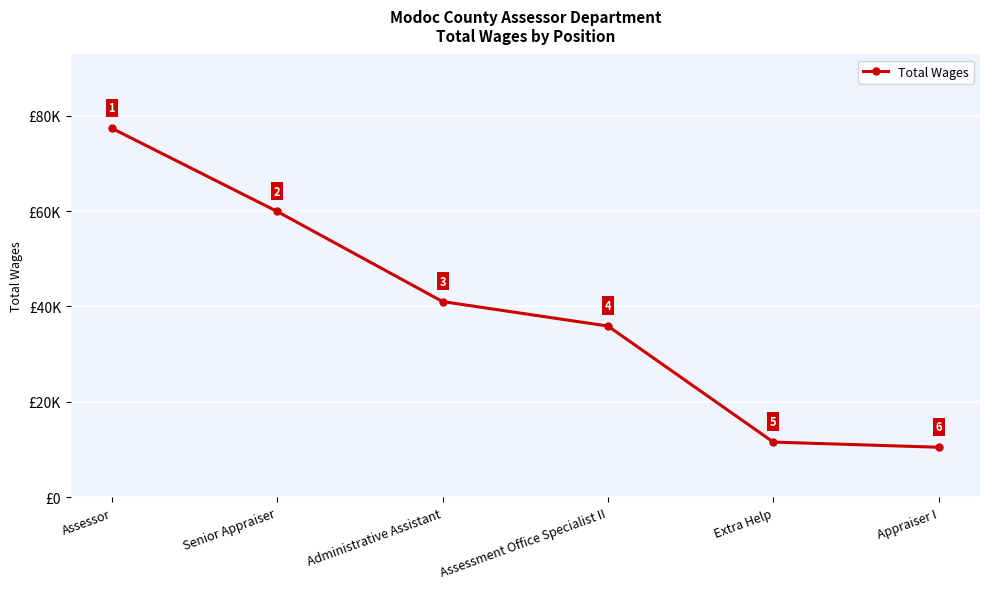

What is the label of the 2nd point from the left?

Senior Appraiser